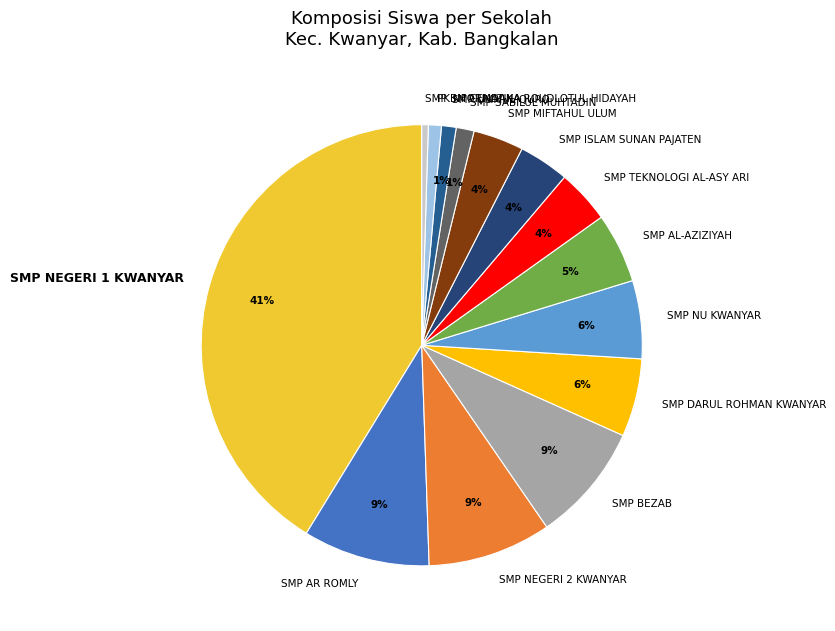

What percentage is the SMP DARUL ROHMAN KWANYAR slice, to the nearest percent?

6%